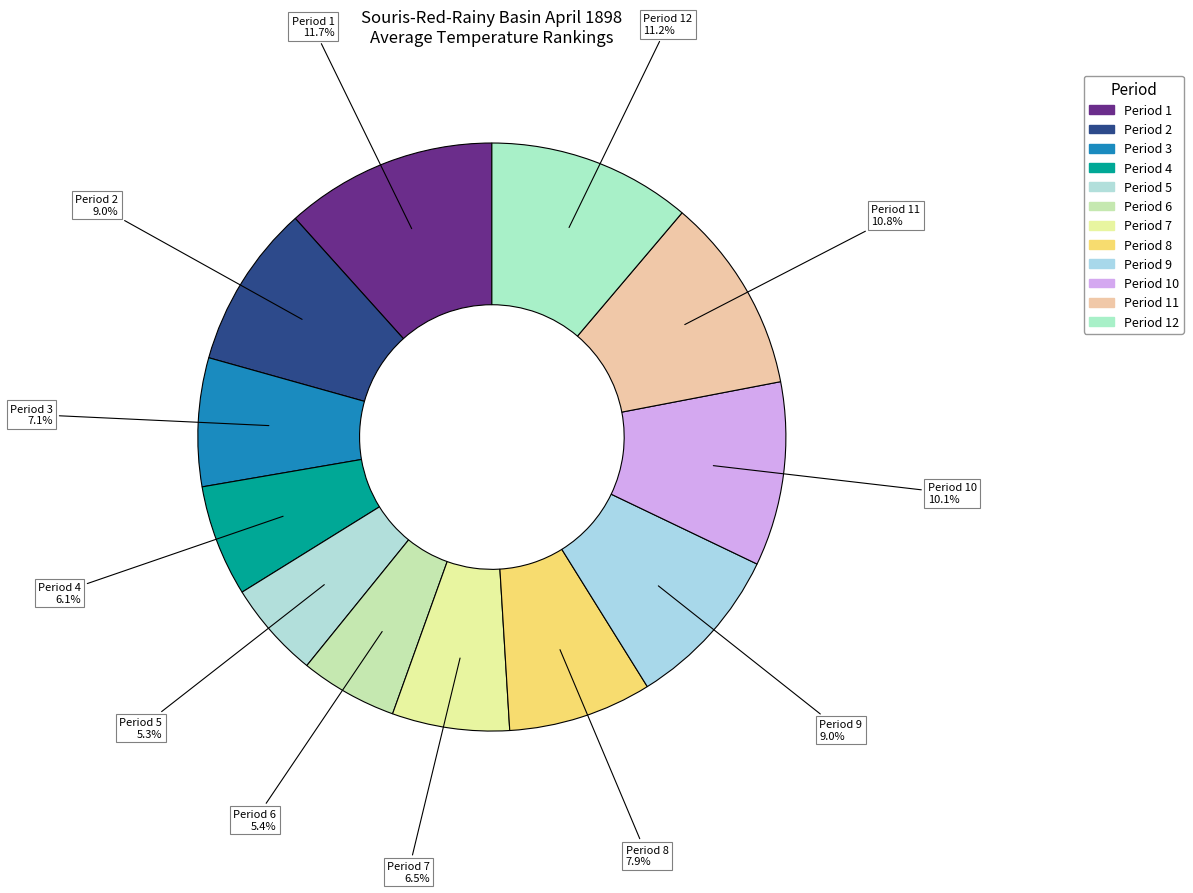

To the nearest percent, what is the difference between the largest and smallest slice percentages?

6%